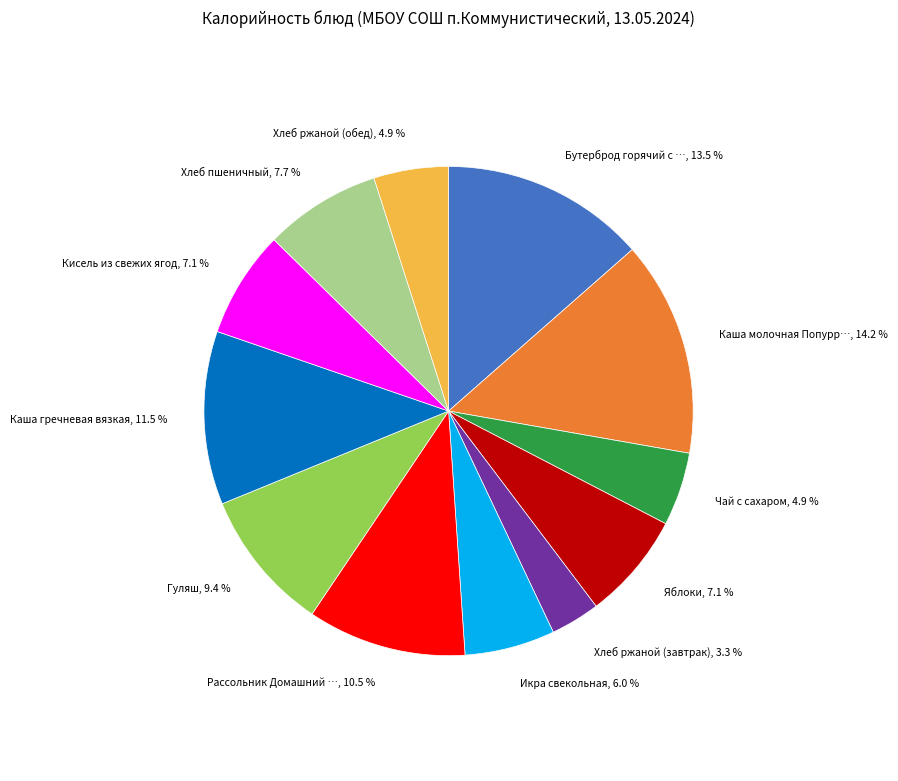

Is there a majority slice in this chart?

No